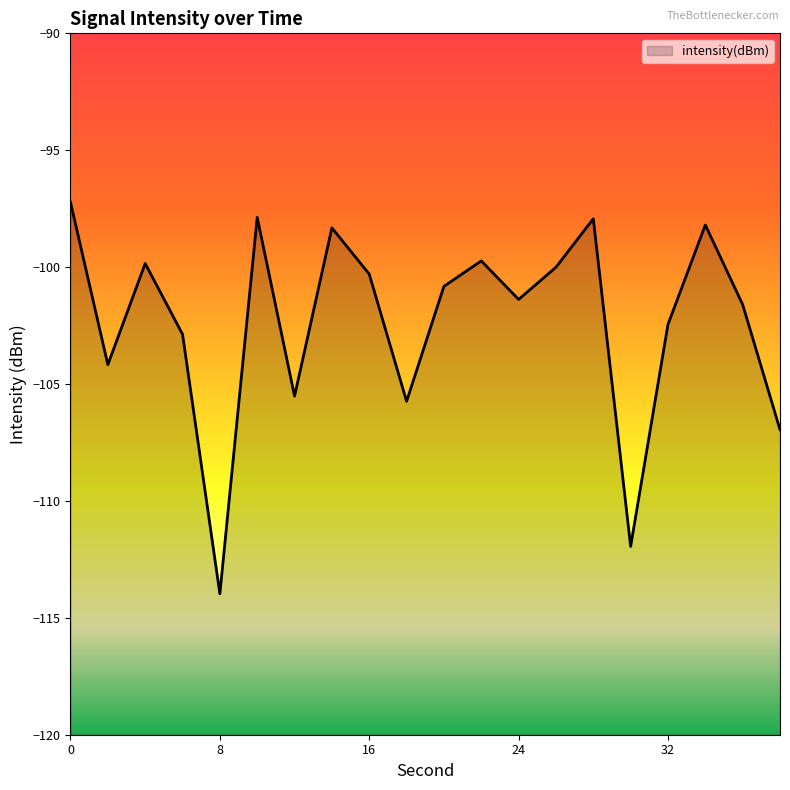

What is the average value?

-102.3